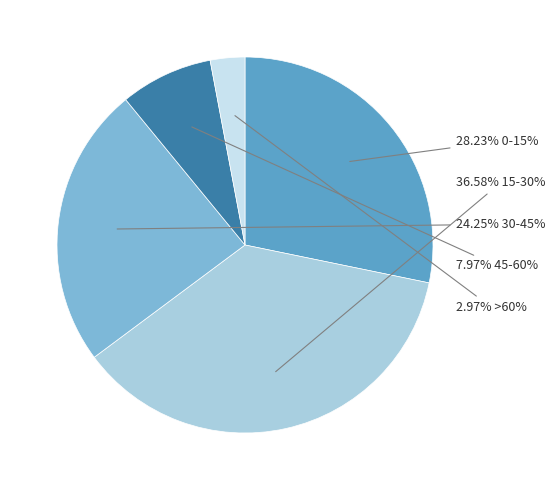

Does any single category account for the majority?

No